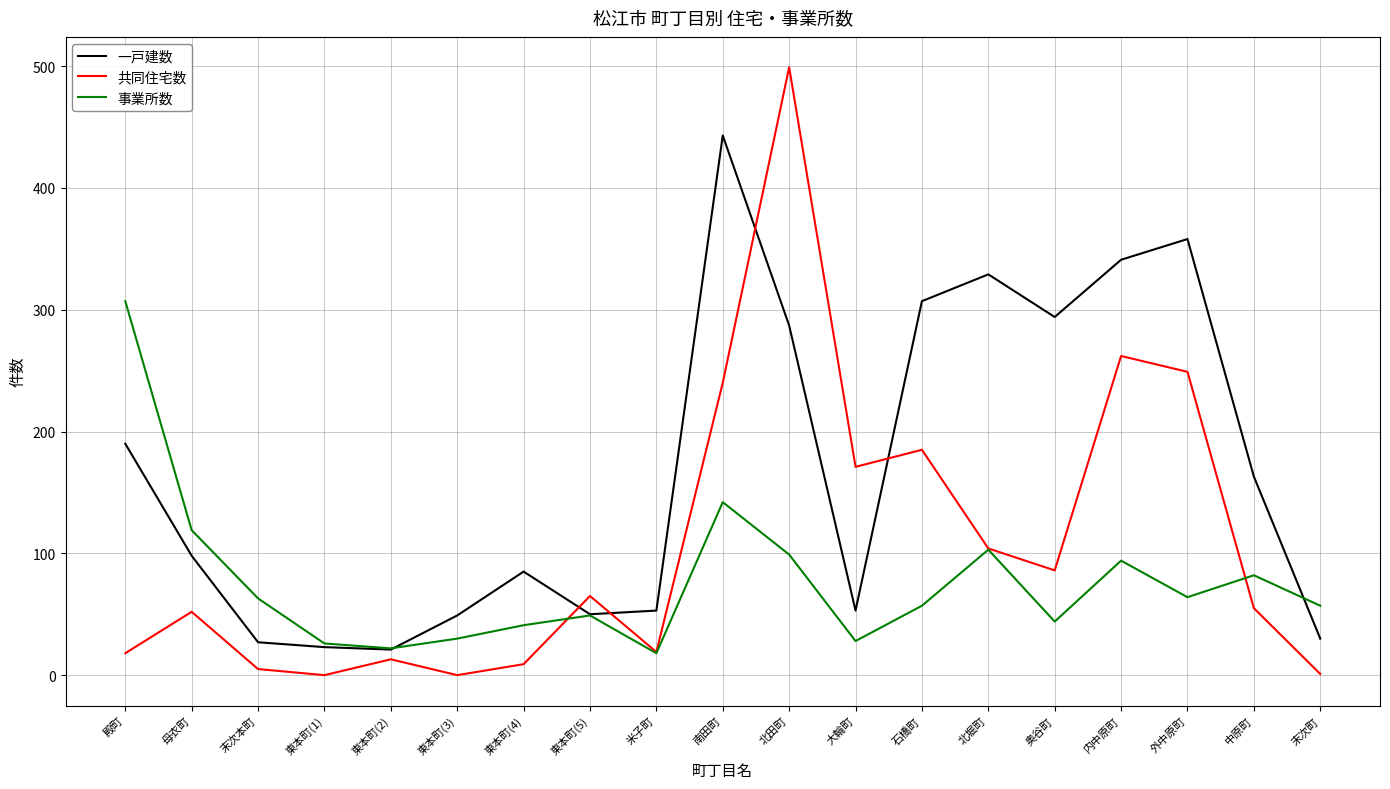

What is the difference between the highest and lowest values at 奥谷町?

250